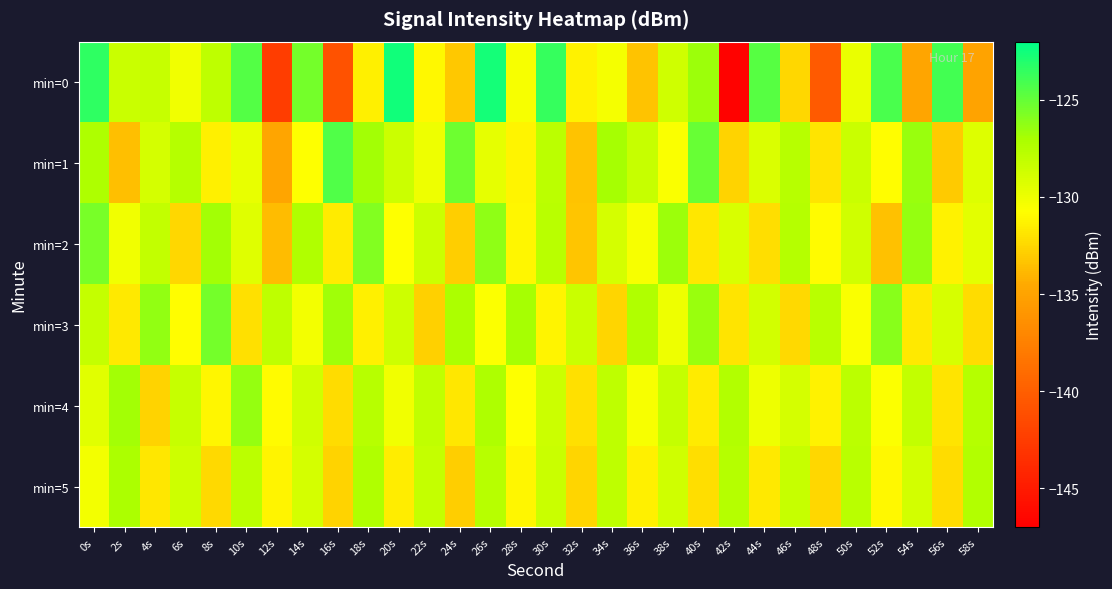

What is the minimum value shown in the chart?

-146.8